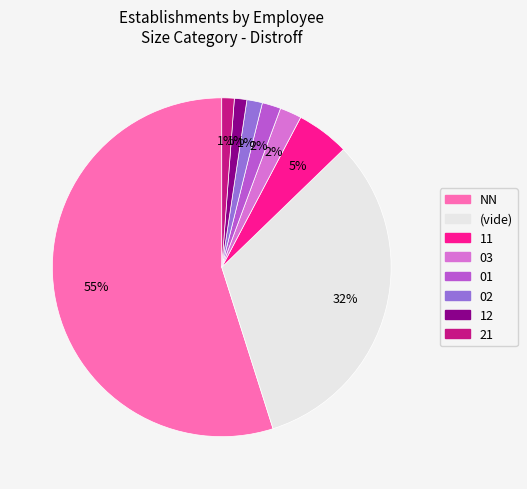

To the nearest percent, what is the average slice percentage?

12%